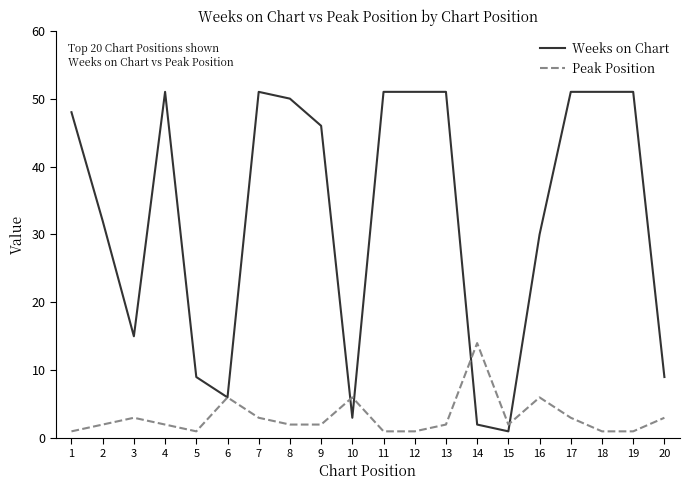

At how many categories does at least one series exceed 11?

15